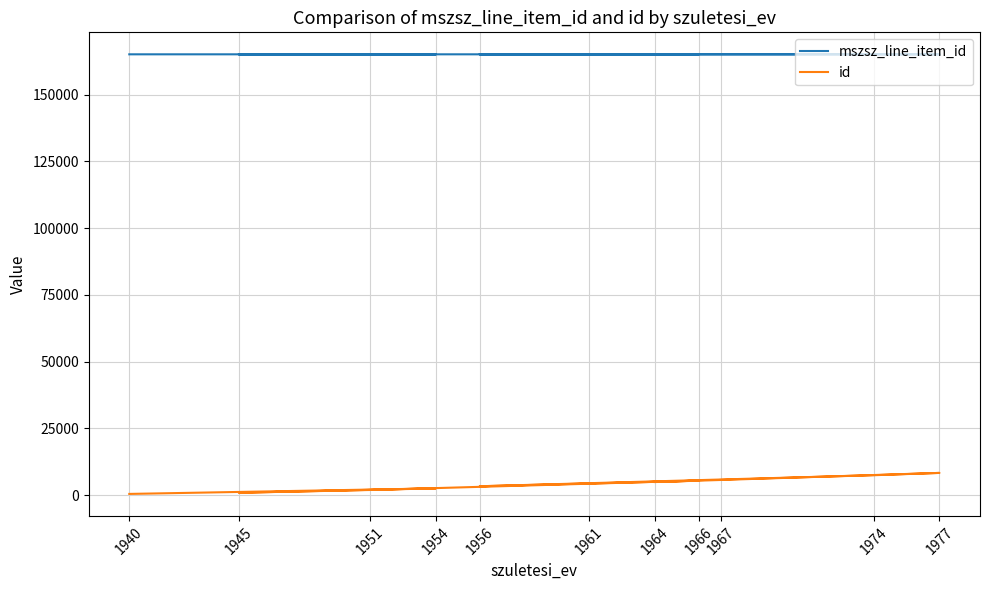

At how many categories does at least one series exceed 113004?

12